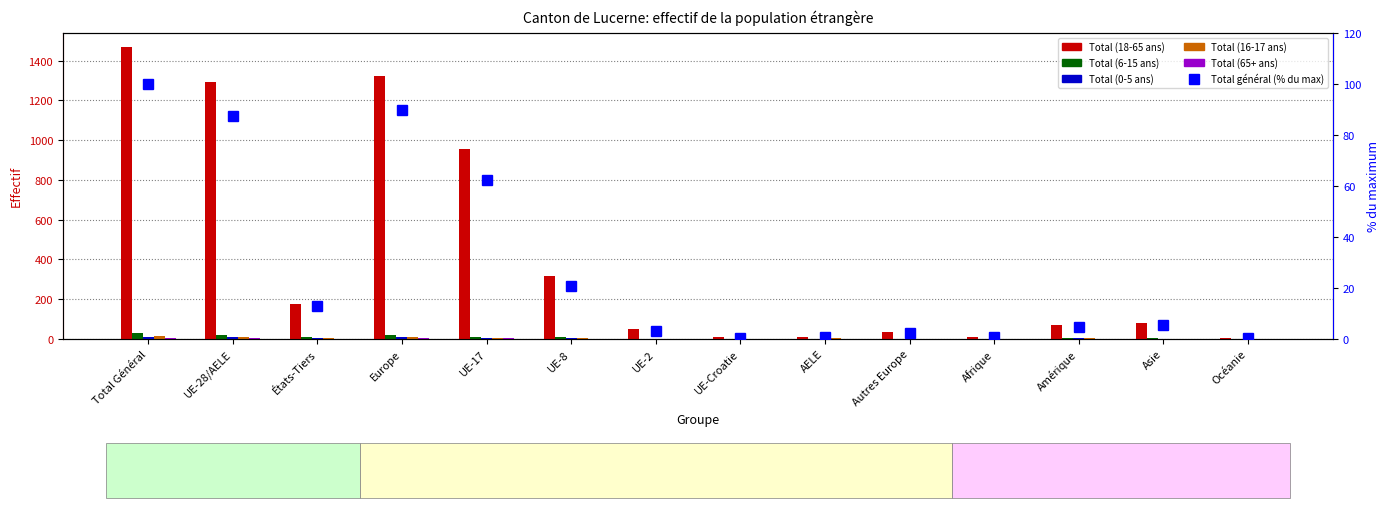

How many data points in Total général (% du max) are less than 5?

7